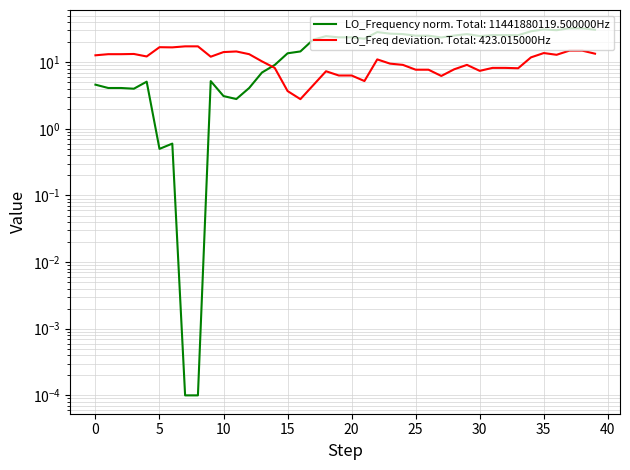

Which label corresponds to the largest value in the chart?

37